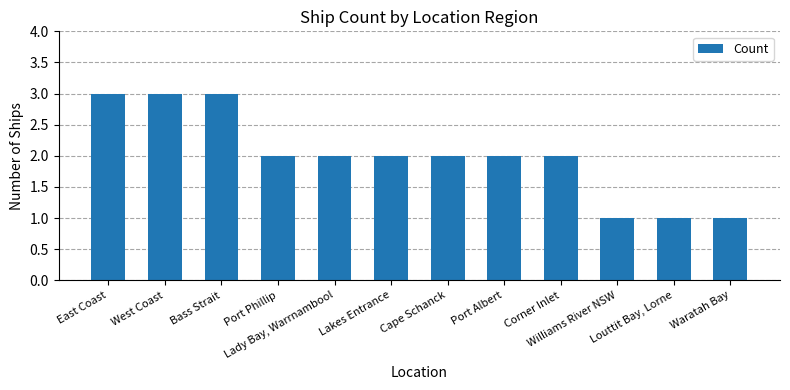

What is the greatest value displayed?

3